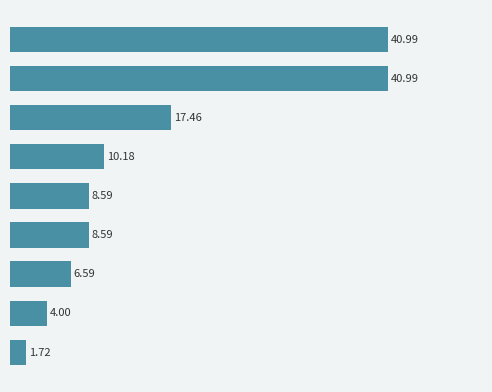

What is the label of the 5th bar from the top?

Компот (обед)